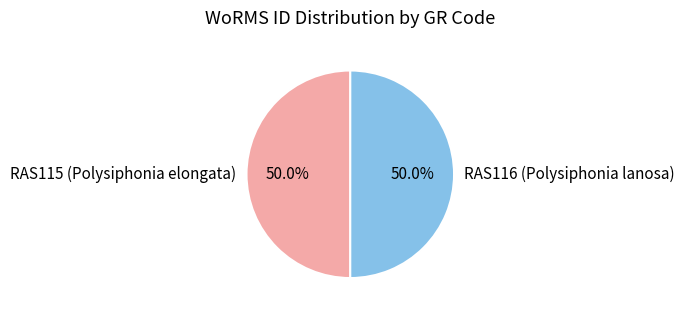

To the nearest percent, what is the combined percentage of RAS116 (Polysiphonia lanosa) and RAS115 (Polysiphonia elongata)?

100%